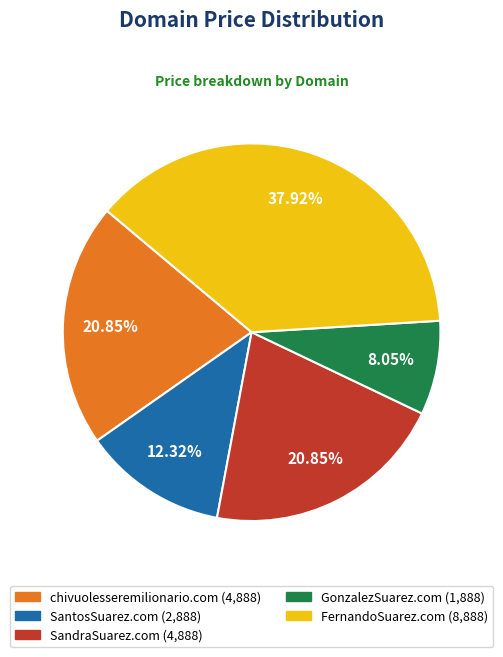

To the nearest percent, what portion does SandraSuarez.com represent?

21%